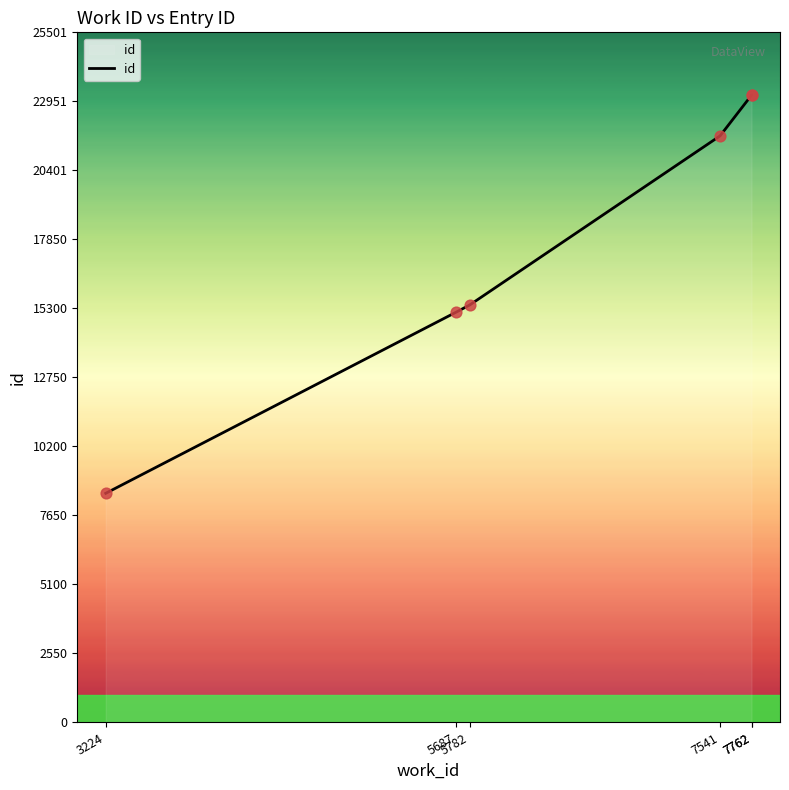

What is the ratio of the value at 3224 to the value at 5687?

0.6